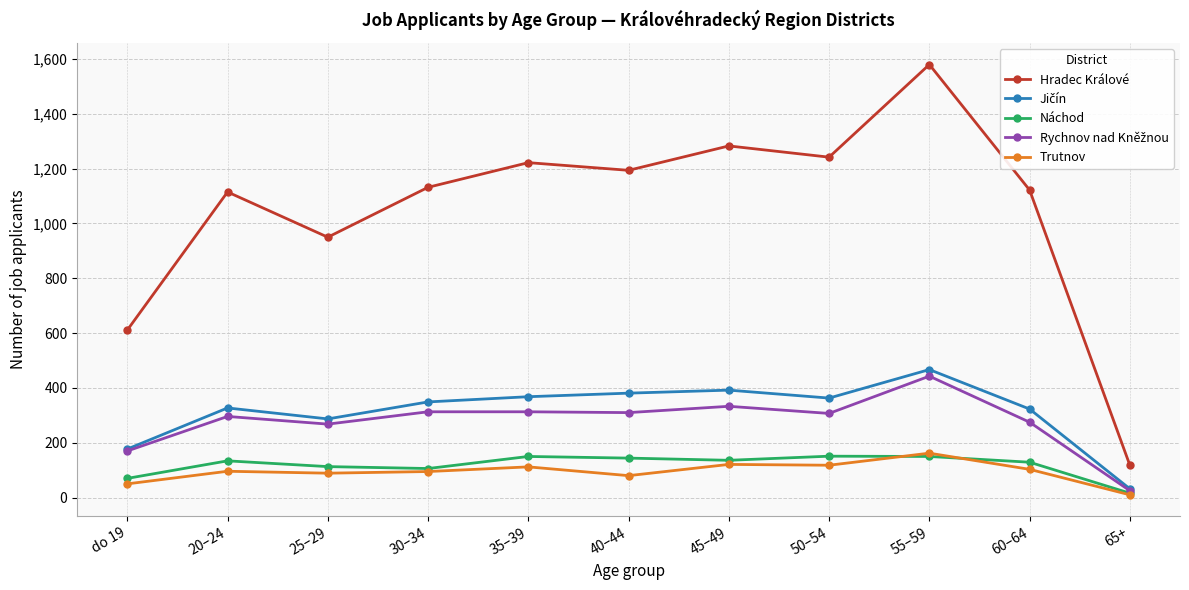

The Náchod series shows 16 at 65+. True or false?

True